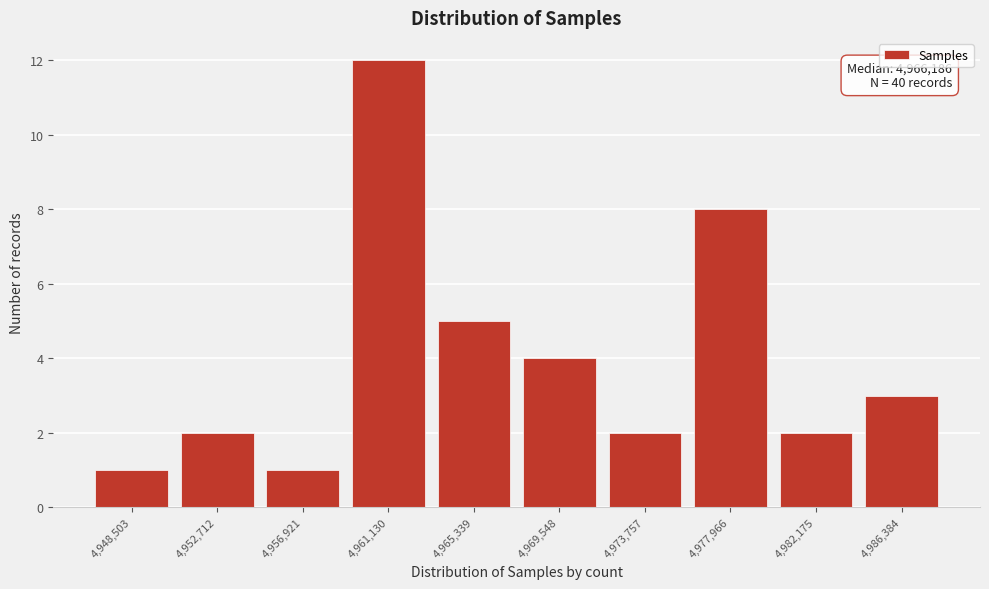

Reading left to right, transcribe all the data shown in this chart.

1	2	1	12	5	4	2	8	2	3